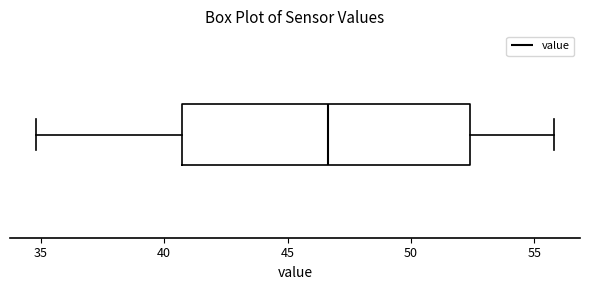

Read this box plot against the x-axis: the position of the median line, the range covered by the box, and the ends of both whiskers. The values are not printed on the chart, so give them approximately, as read against the axis.

median 46.5, box 40.5 to 52.5, whiskers 35.0 to 56.0